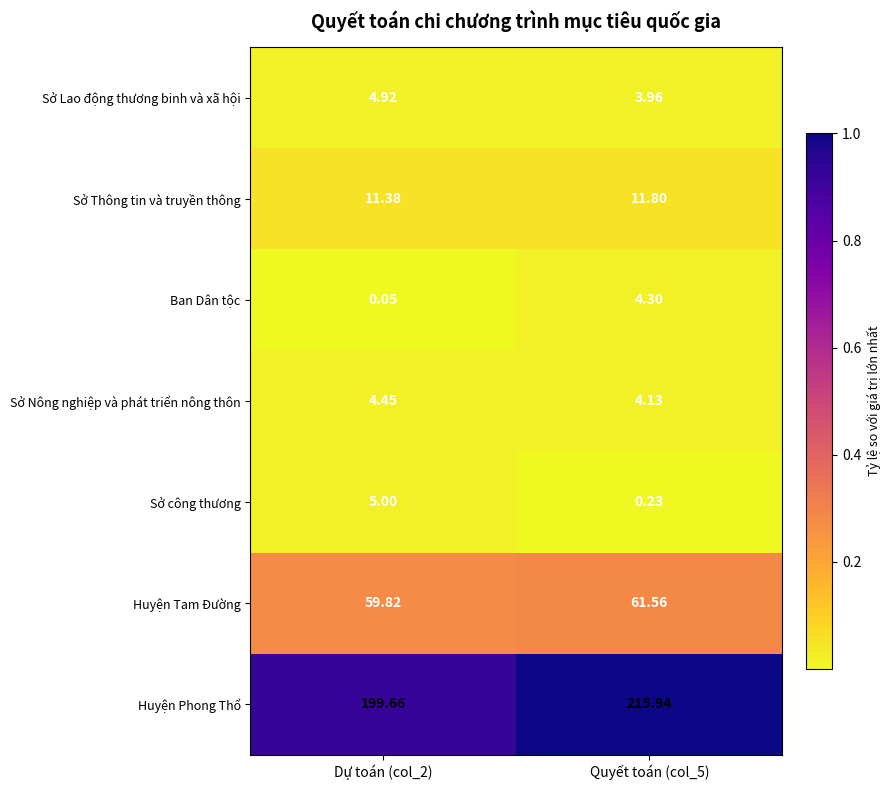

How many categories are shown in the chart?

2